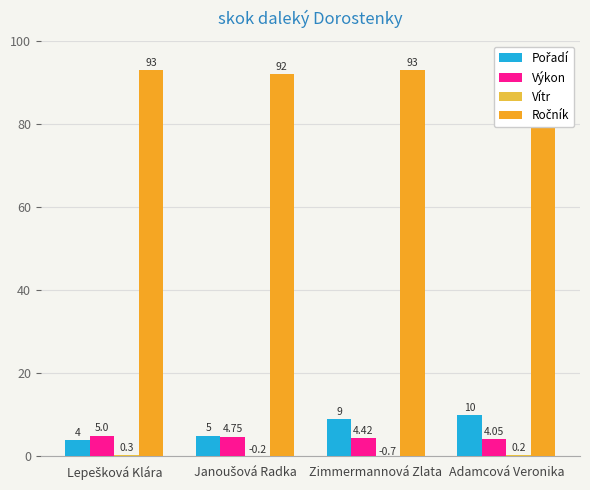

Is the value of Výkon at Zimmermannová Zlata greater than the value of Vítr at Janoušová Radka?

Yes